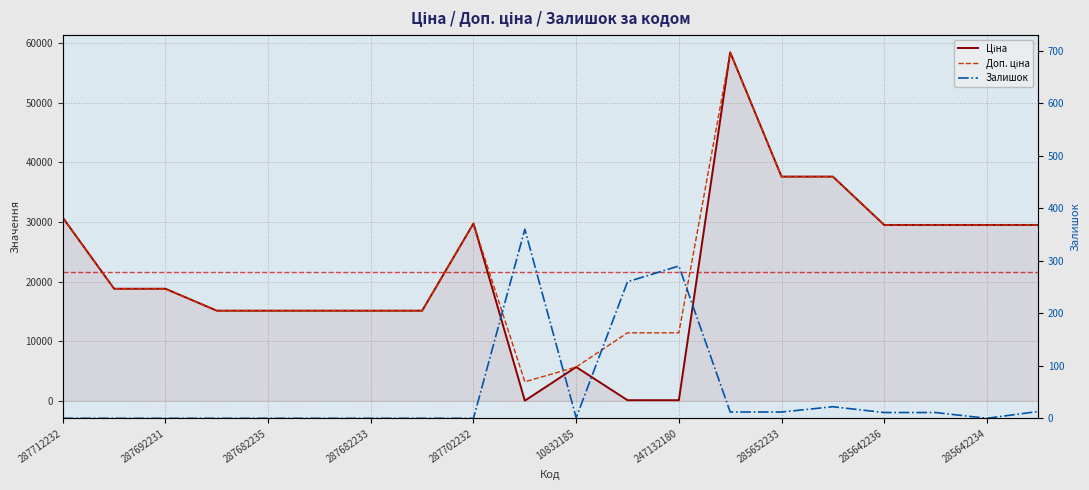

The Залишок series shows 11.0 at 285642236. True or false?

True